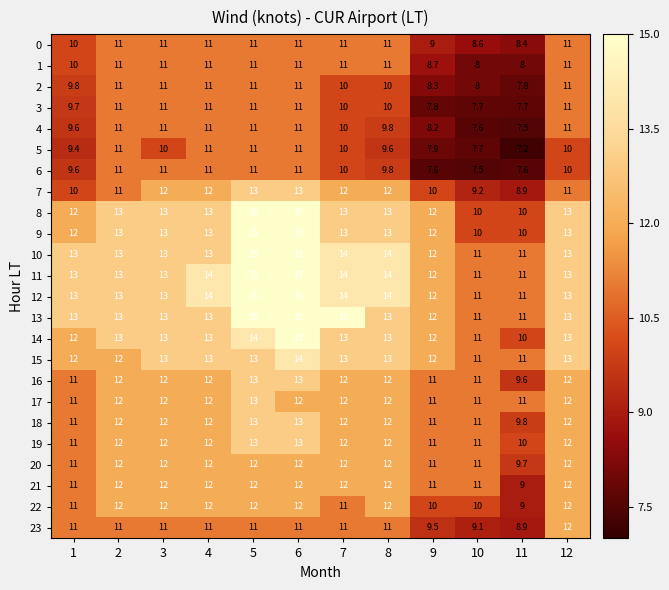

What is the minimum value shown in the chart?

7.2